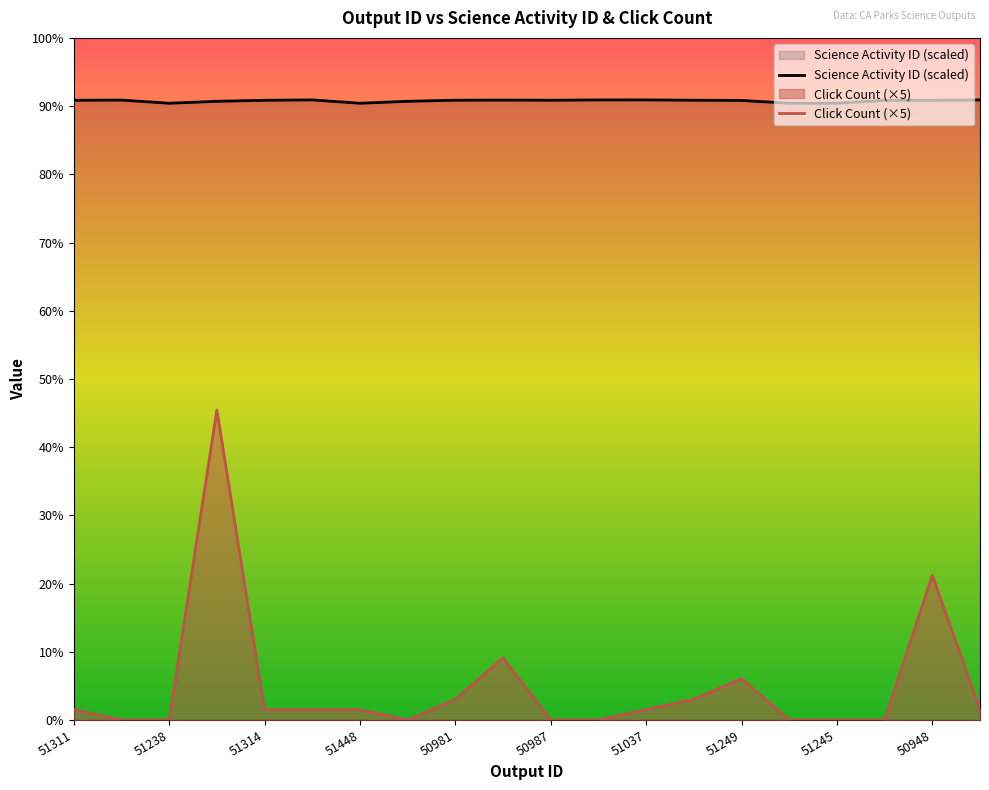

What position from the right is 51314?

16